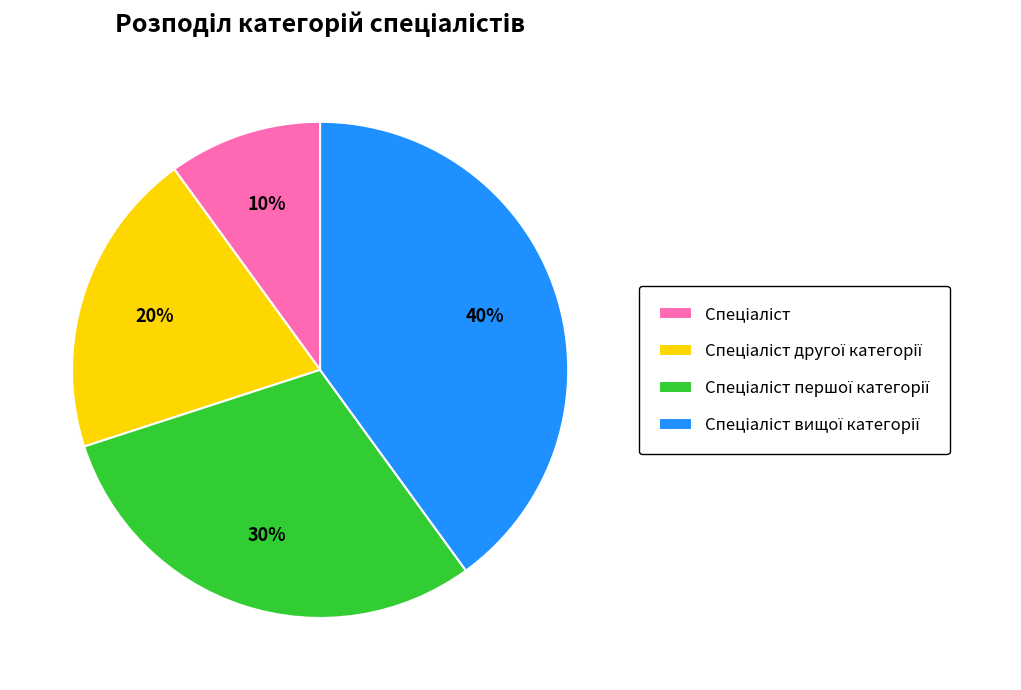

To the nearest percent, what is the average slice percentage?

25%